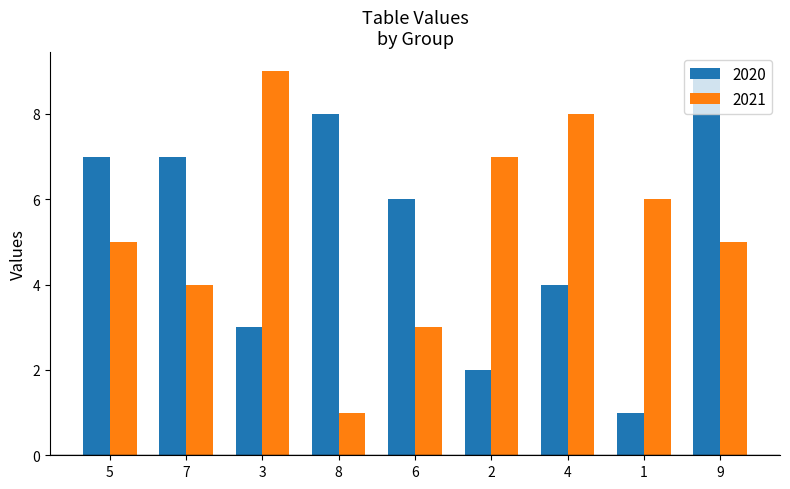

Rank the series at 7 from highest to lowest value.

2020, 2021